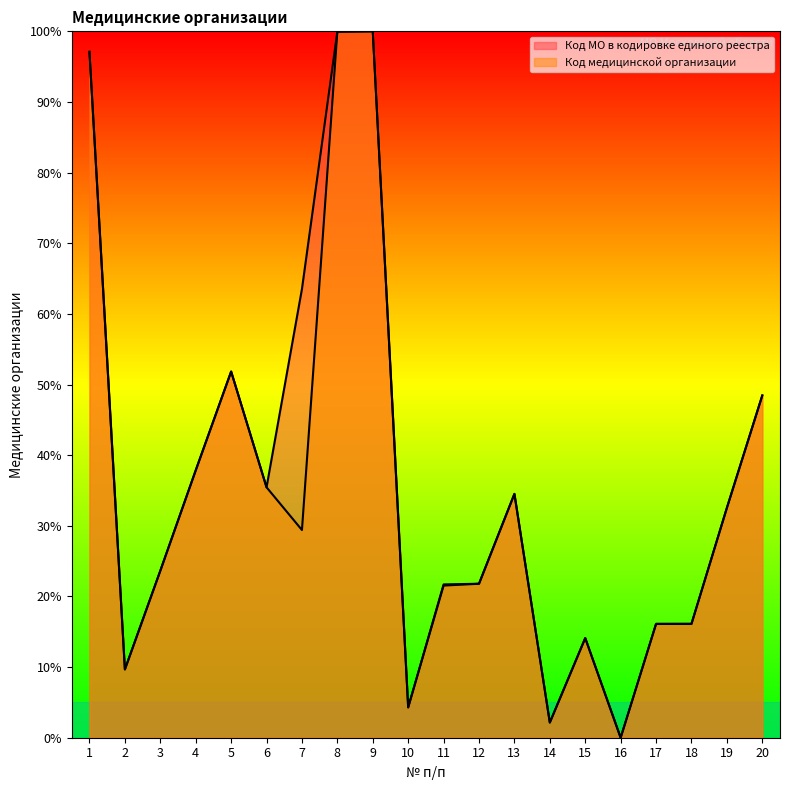

Rank the series by their average value, from lowest to highest.

Код медицинской организации, Код МО в кодировке единого реестра